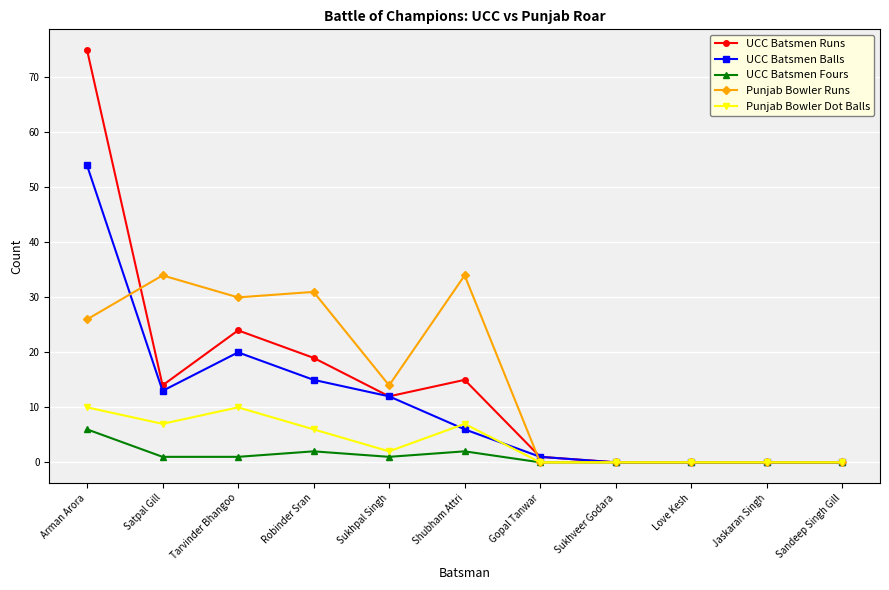

Which series changed the most between Sukhpal Singh and Gopal Tanwar?

Punjab Bowler Runs